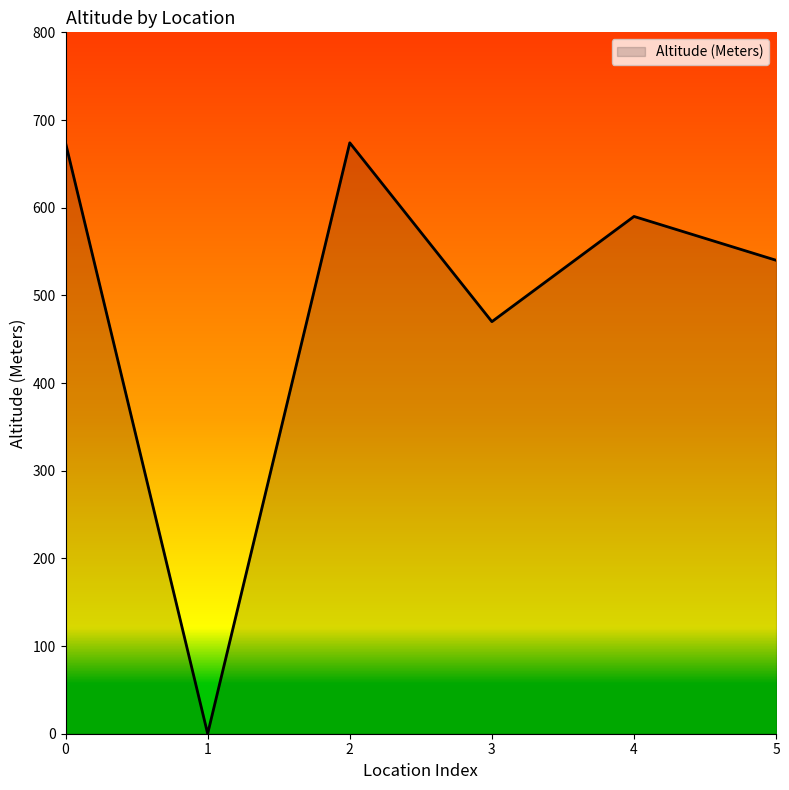

Reading left to right, transcribe all the data shown in this chart.

674	0	674	470	590	540